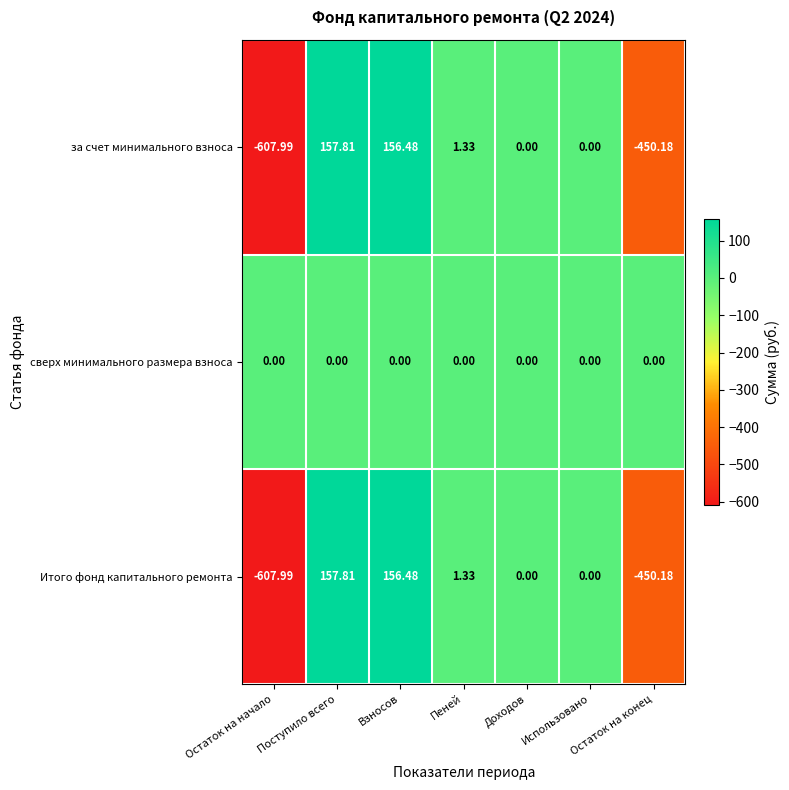

Which series has the largest total across all categories?

сверх минимального размера взноса